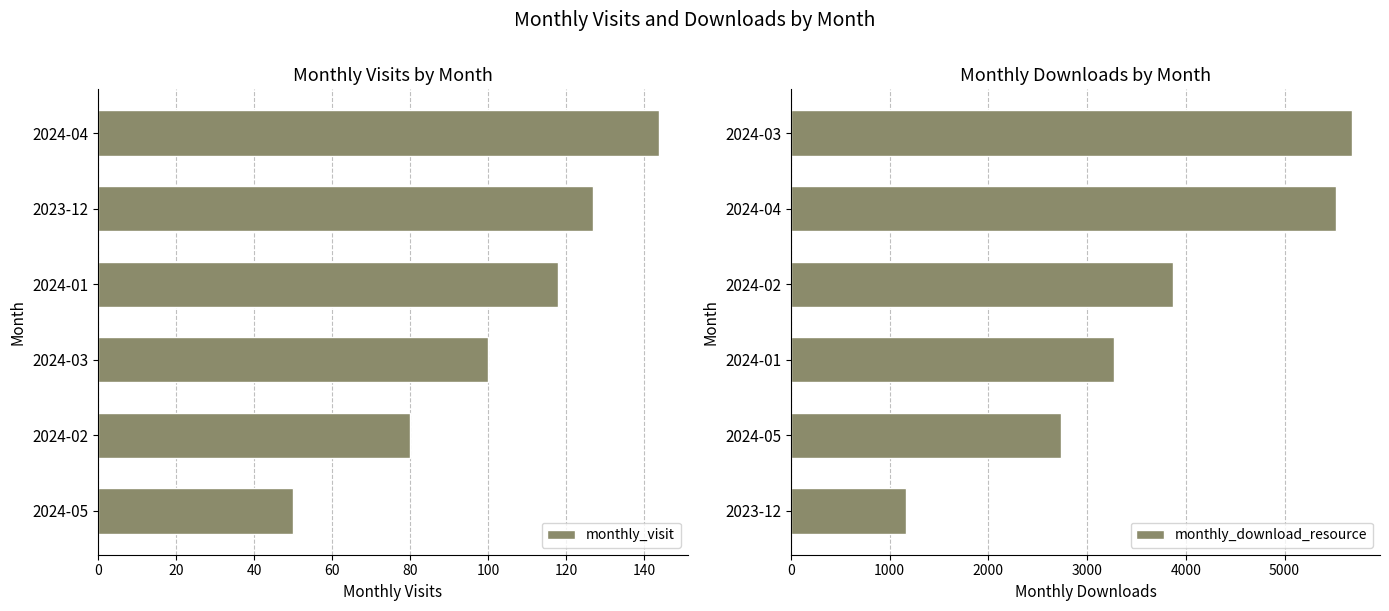

The value of monthly_download_resource at 2024-04 is 5517. True or false?

True